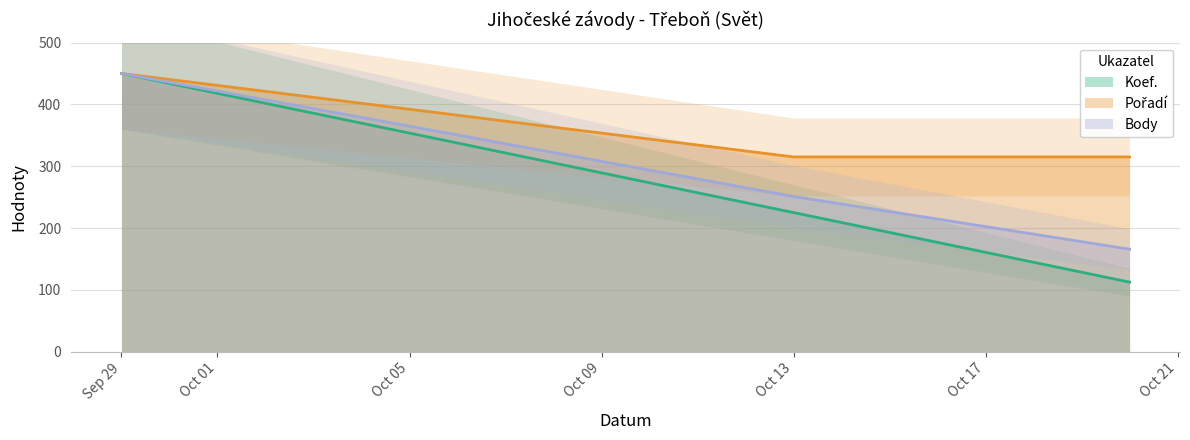

Is it true that Koef. equals 339.7 at Oct 13?

False